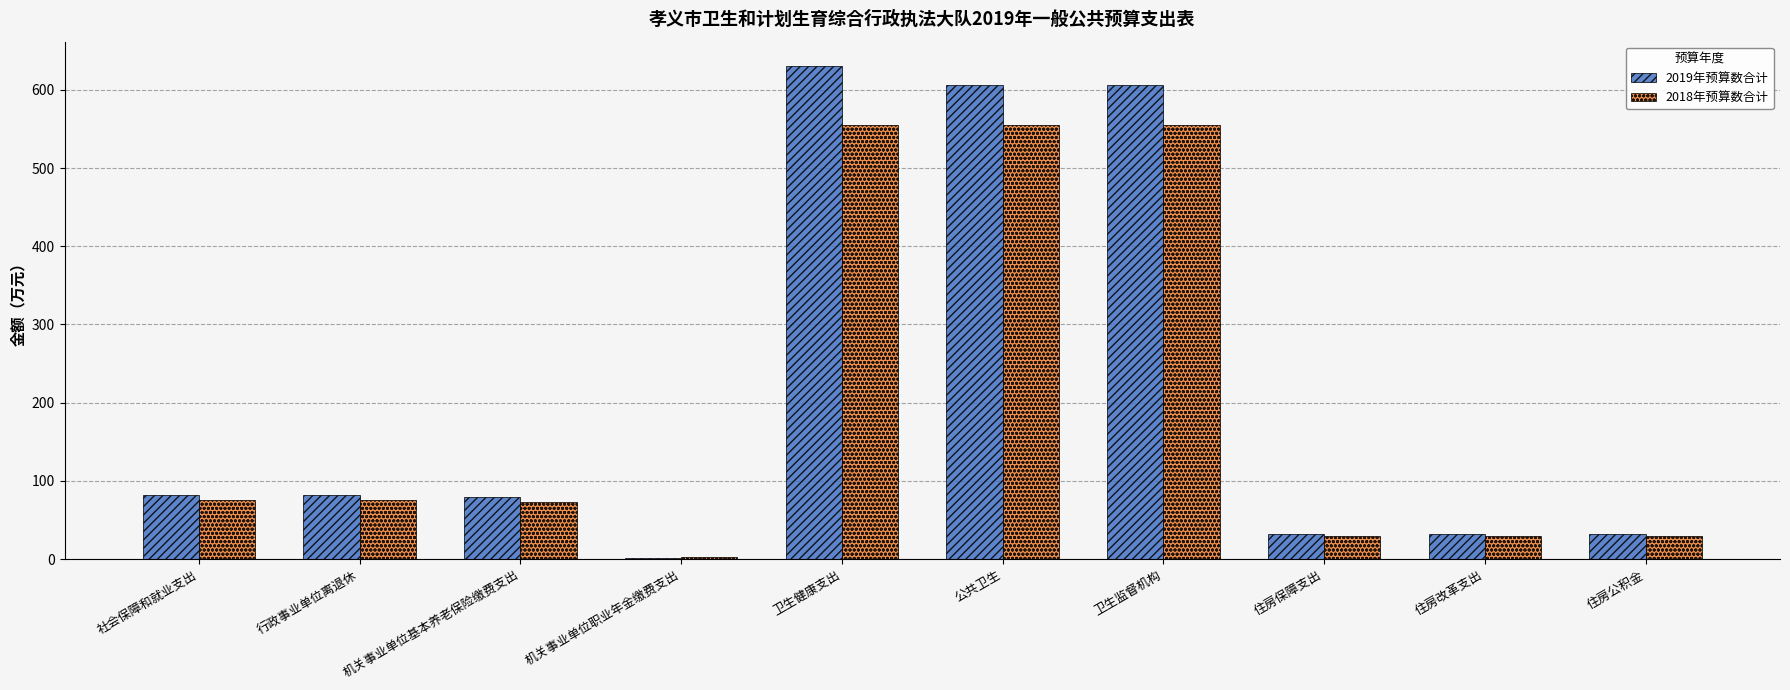

What is the sum of all 2019年预算数合计 values?

2183.8